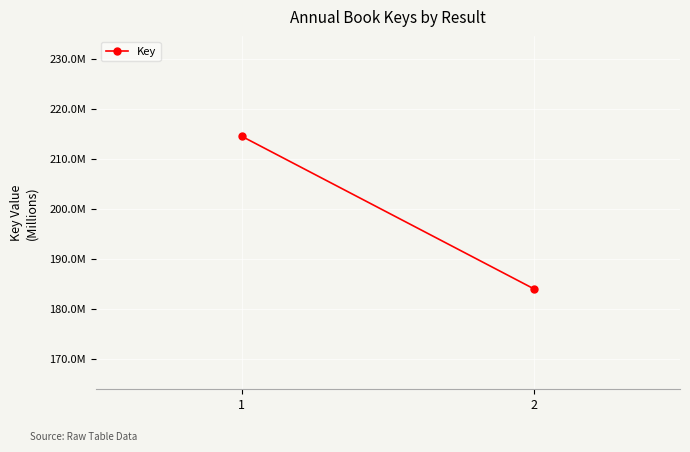

How many data points are less than 214509040?

1